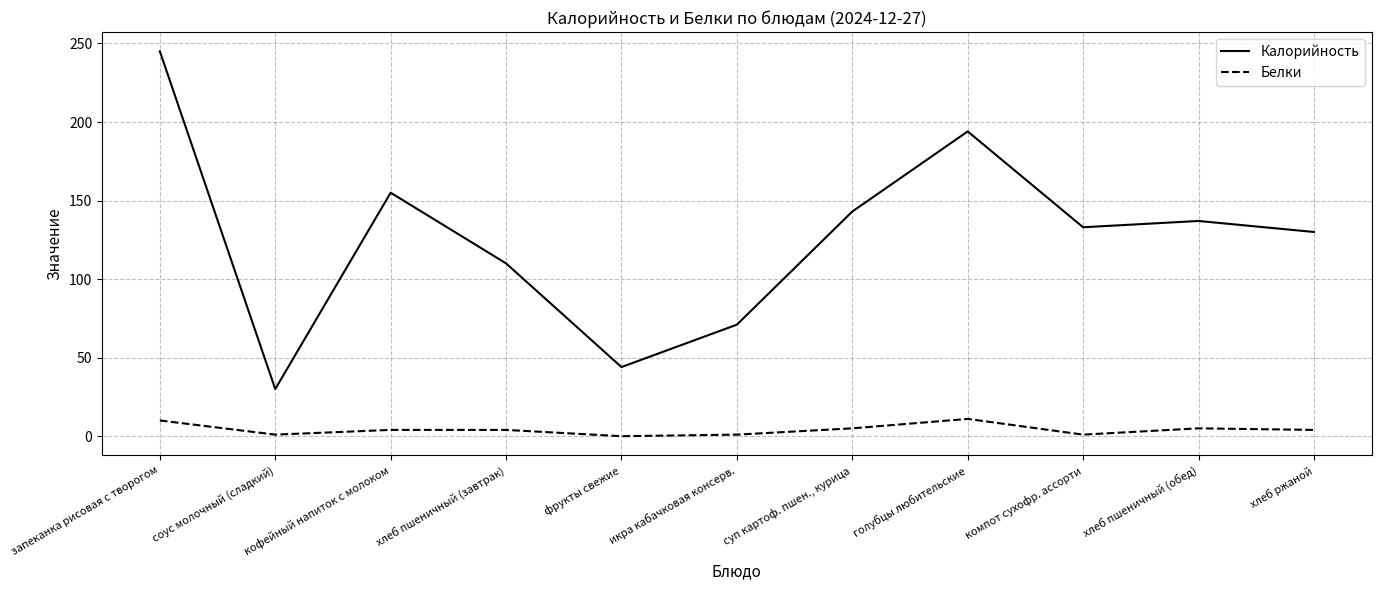

What is the difference between the maximum and minimum values in the Калорийность series?

215